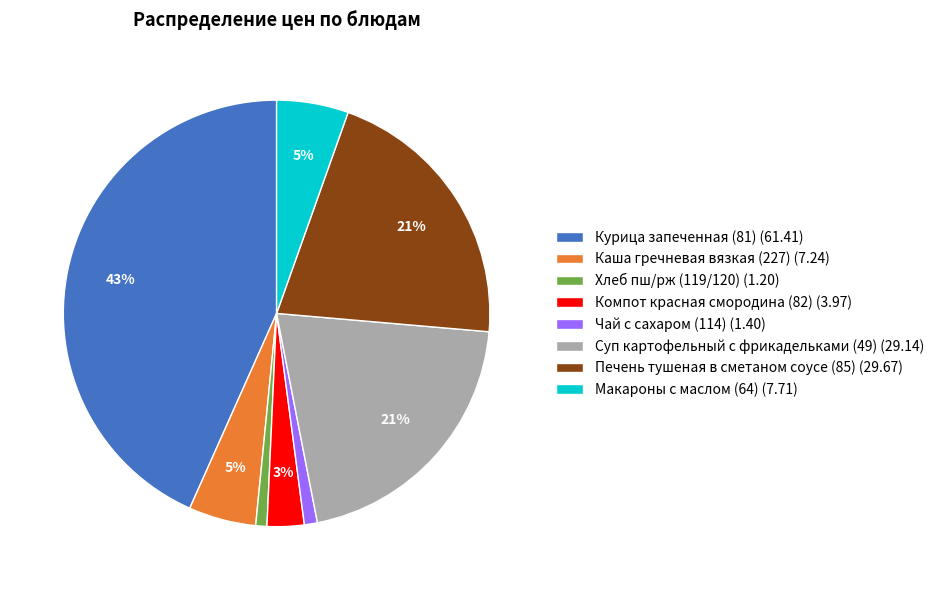

To the nearest percent, what is the combined percentage of Хлеб пш/рж (119/120) and Компот красная смородина (82)?

4%